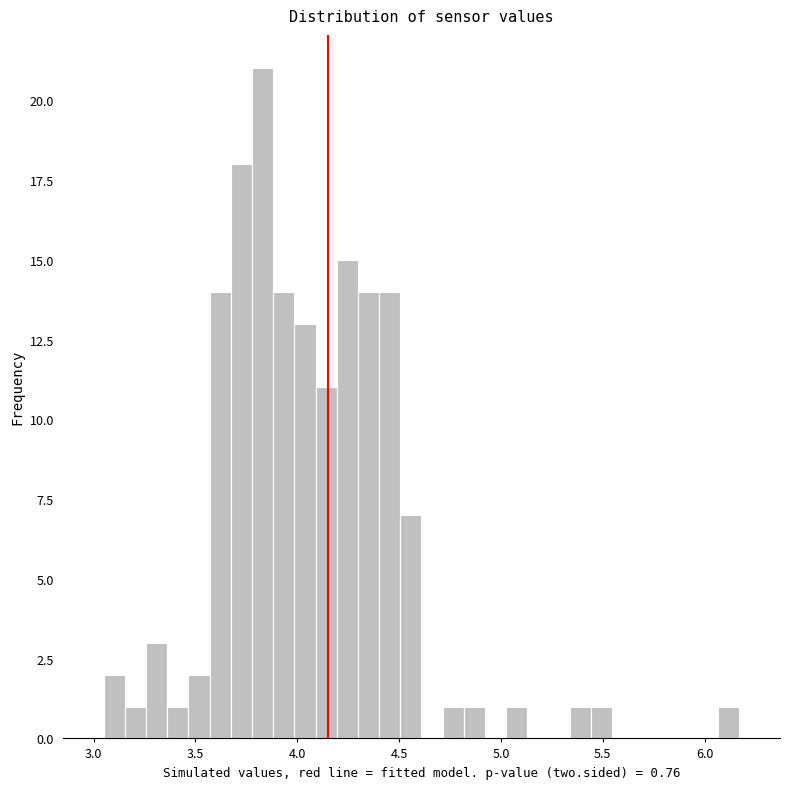

Read against the x-axis, roughly where is the centre of the tallest bar?

3.85